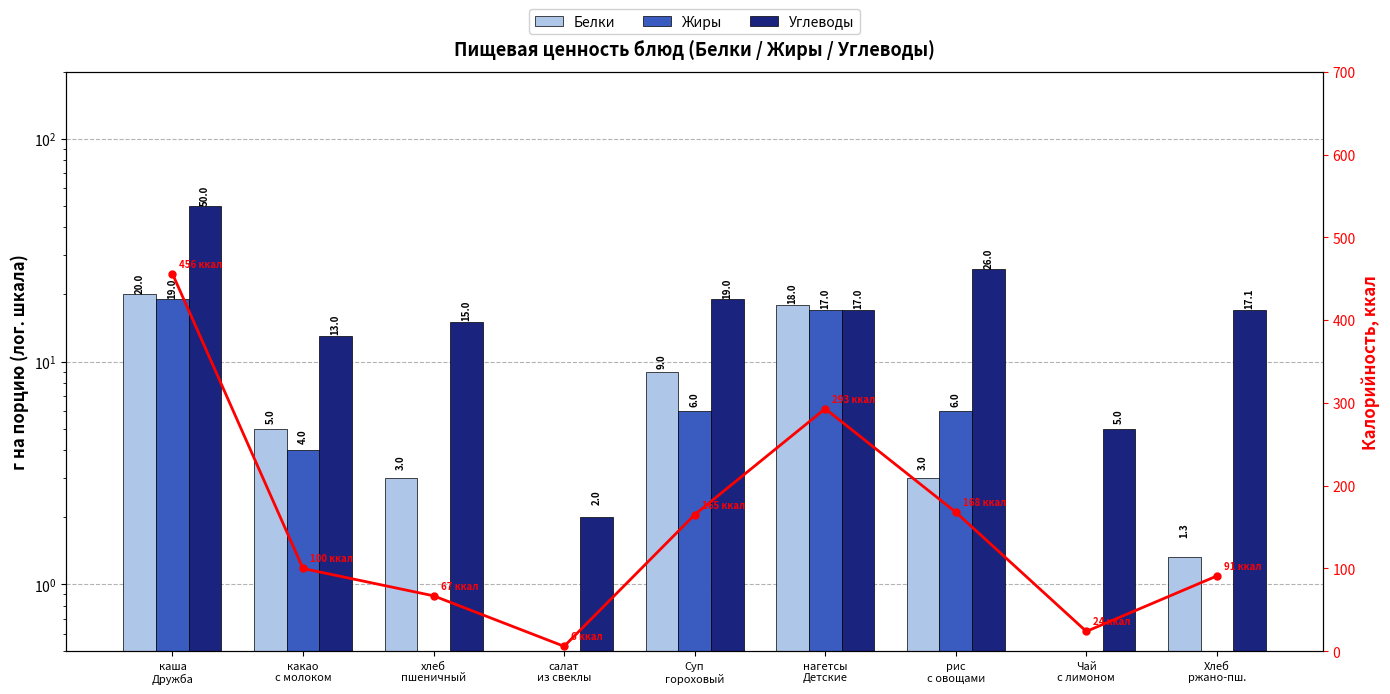

Is the value of Белки at Хлеб
ржано-пш. greater than the value of Жиры at Хлеб
ржано-пш.?

Yes